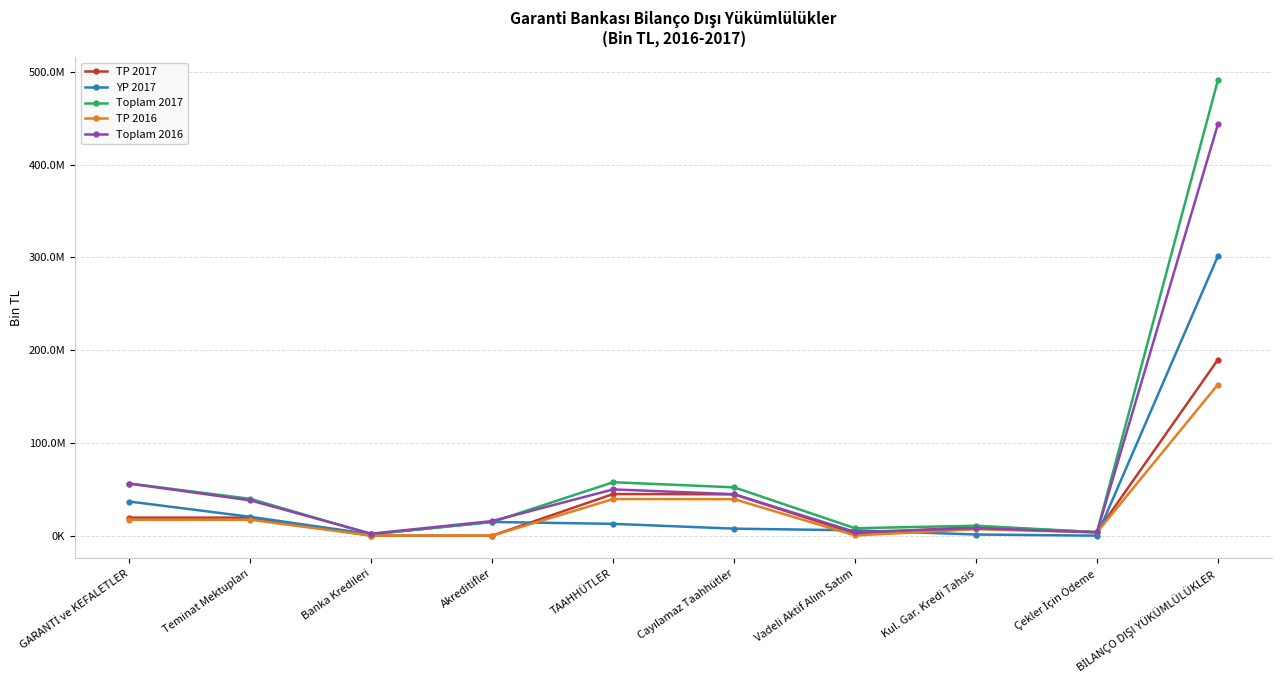

How many interior local peaks does the YP 2017 series have?

1